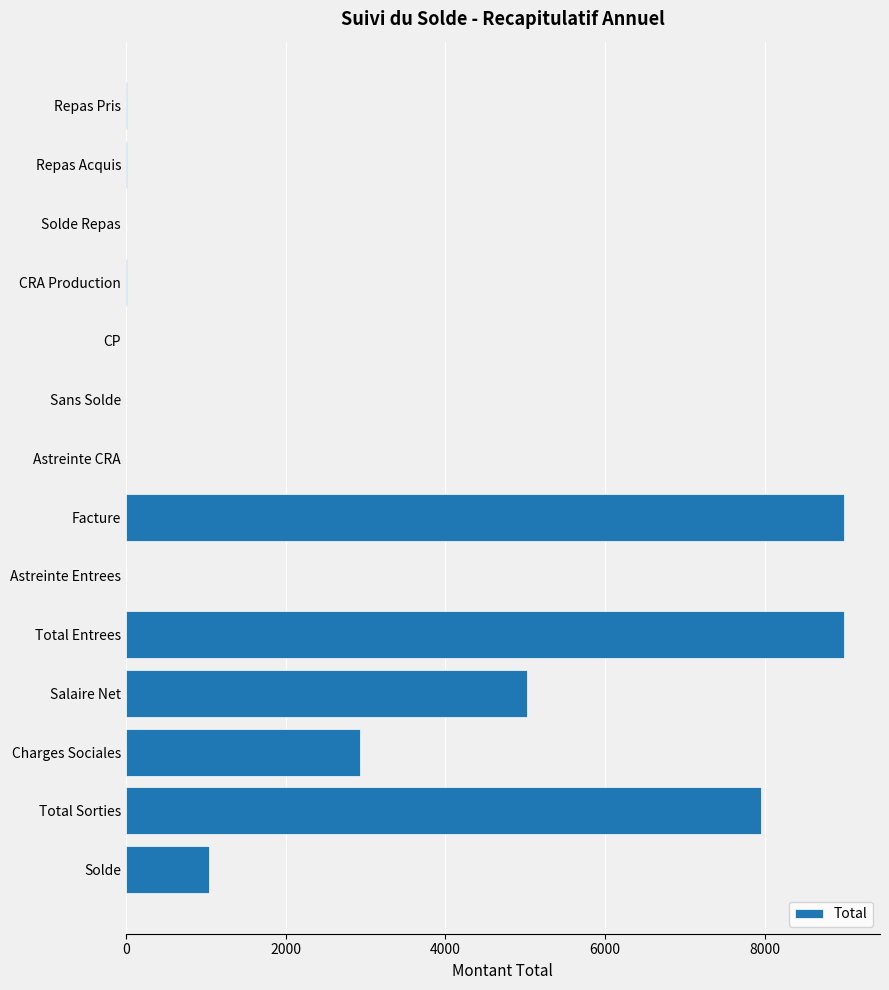

Count the number of data series in this chart.

1